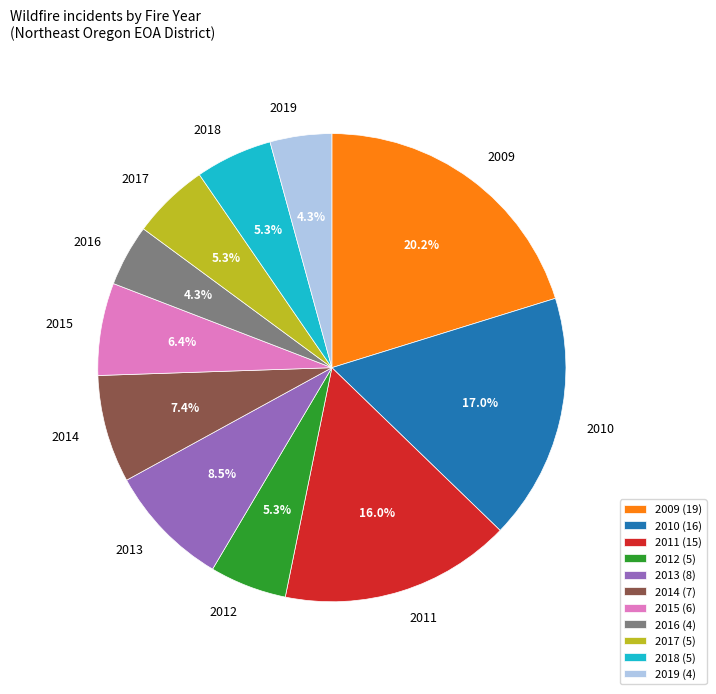

Combined, what portion of the pie is 2010 and 2012?

22.3%